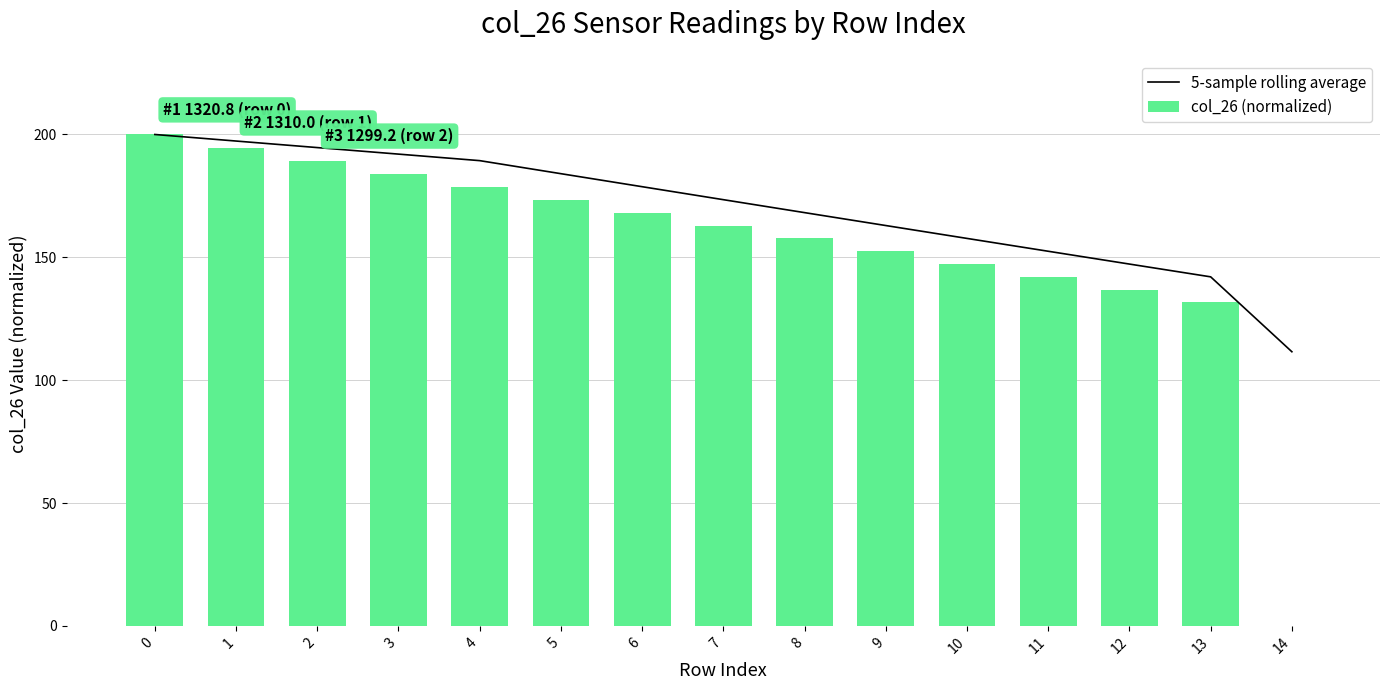

The col_26 (normalized) series shows 125.1 at 1. True or false?

False